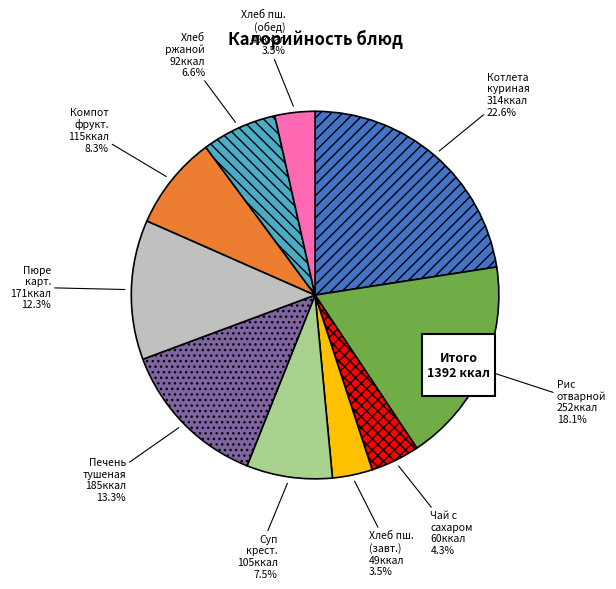

Is it true that Хлеб пшеничный (завтрак) is 1% of the pie?

False